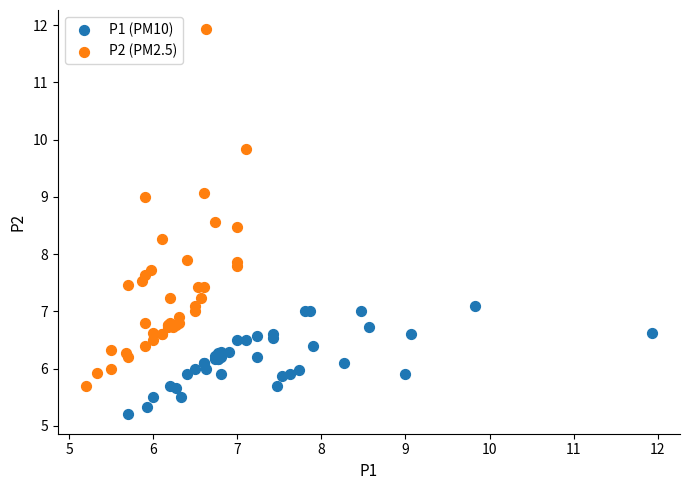

Which series reaches the maximum Y coordinate?

P2 (PM2.5)